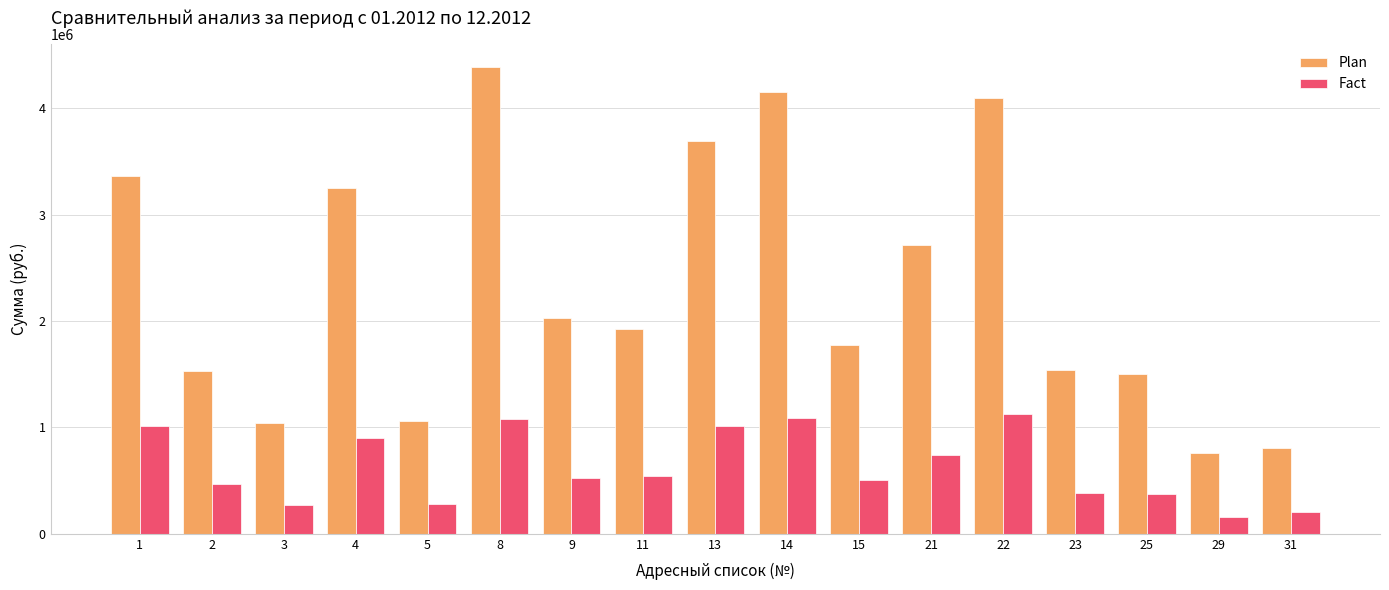

Are the bars grouped side by side (vs. stacked)?

Yes